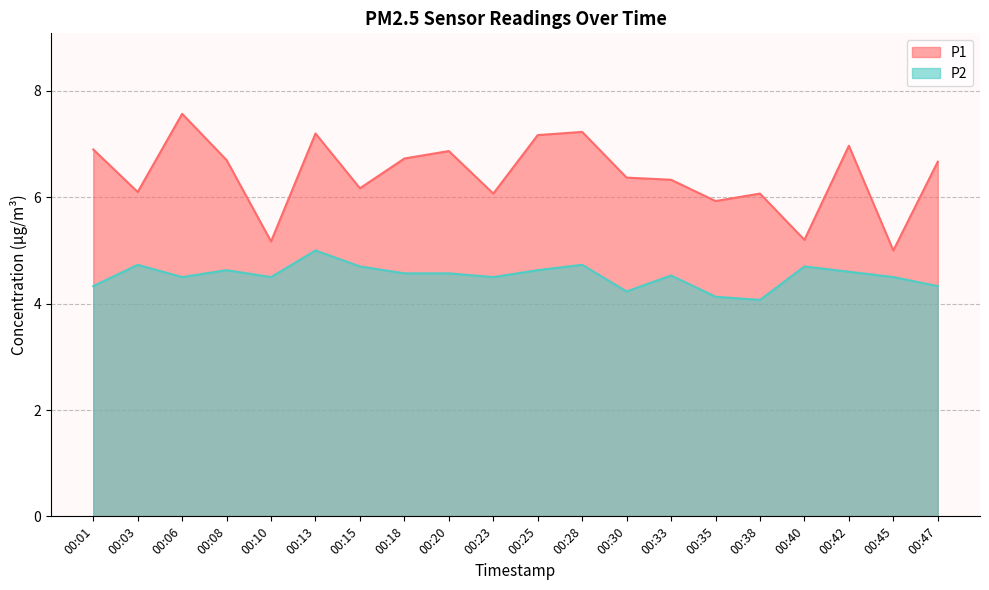

True or false: P2 and P1 intersect in this chart.

False